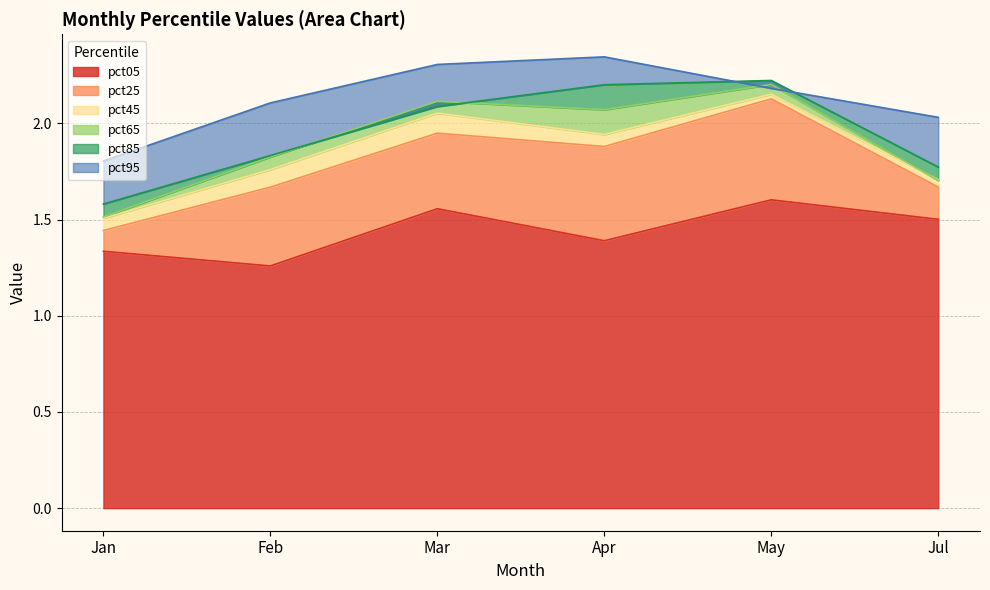

Reading left to right, extract all data points from this chart.

pct05: 1.3	1.3	1.6	1.4	1.6	1.5
pct25: 1.4	1.7	1.9	1.9	2.1	1.7
pct45: 1.5	1.8	2.1	1.9	2.2	1.7
pct65: 1.5	1.8	2.1	2.1	2.2	1.7
pct85: 1.6	1.8	2.1	2.2	2.2	1.8
pct95: 1.8	2.1	2.3	2.3	2.2	2.0